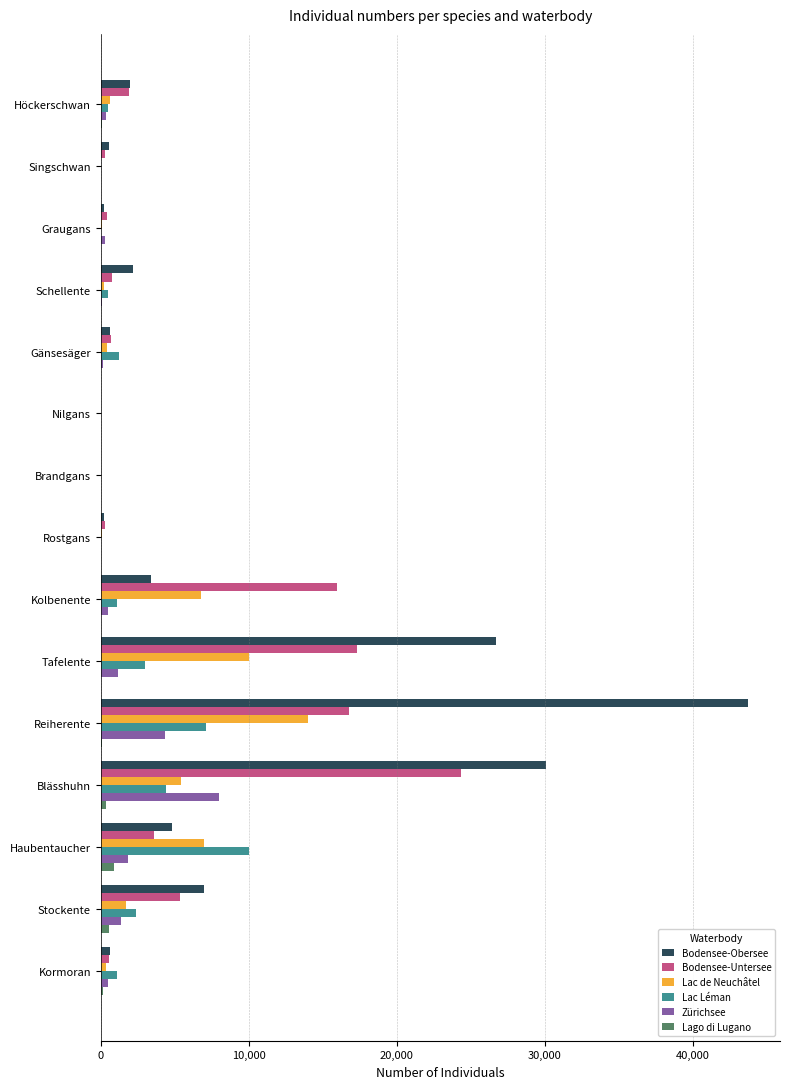

At which category is the sum across all series the highest?

Reiherente